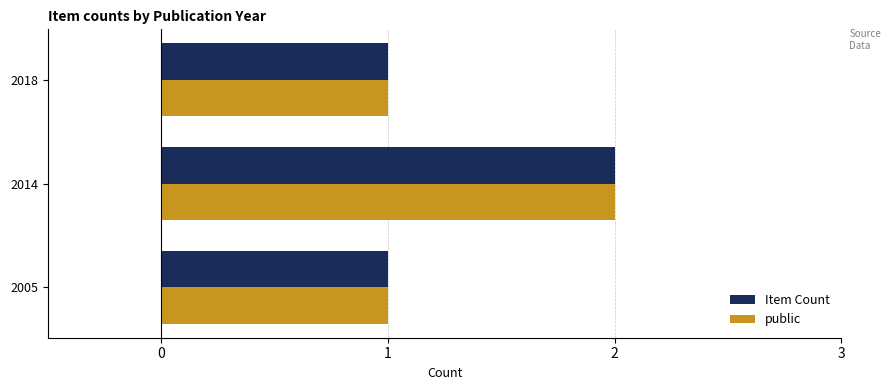

True or false: Item Count has a value of 1 at 2005.

True